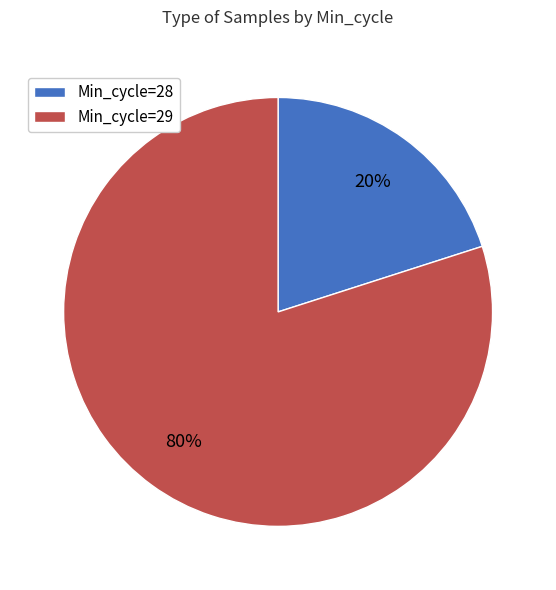

Count the number of slices in the pie.

2